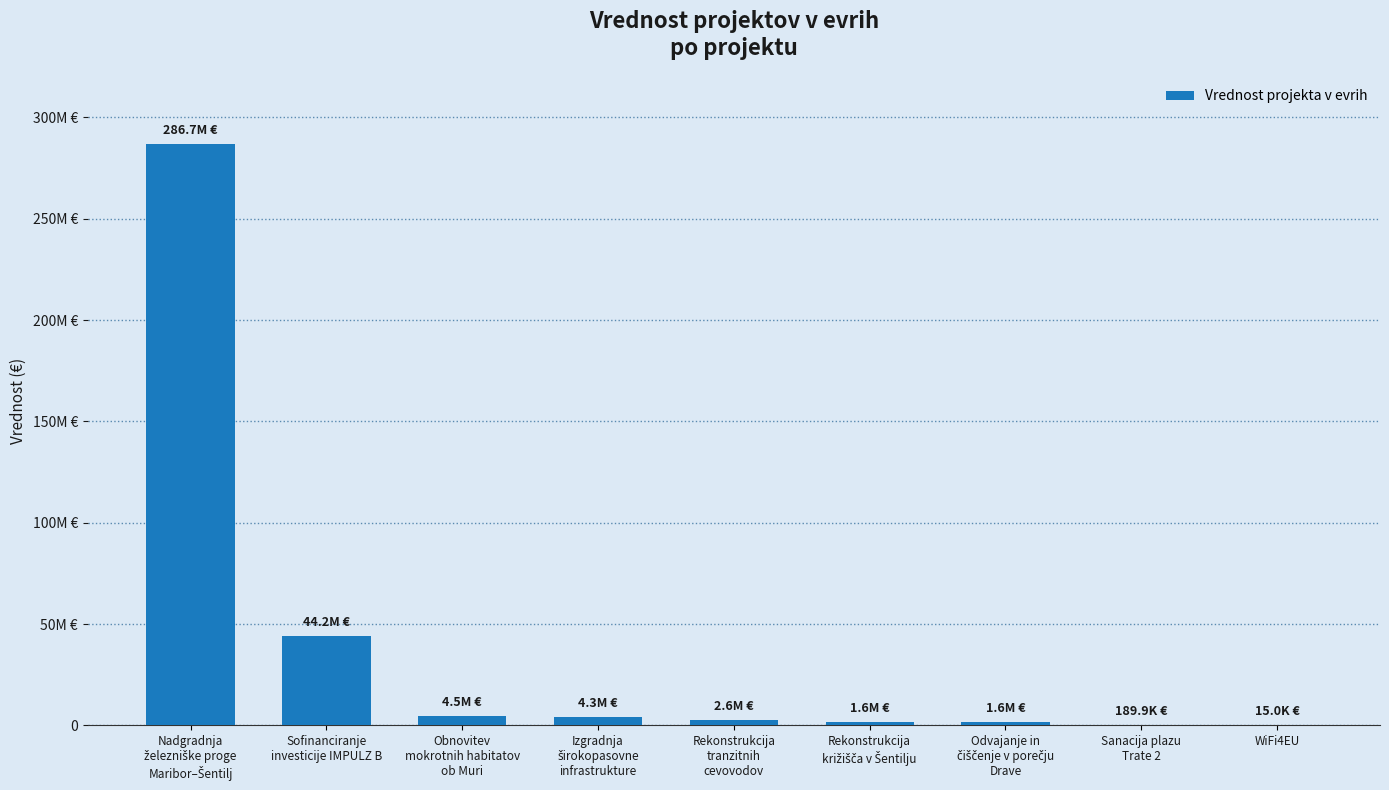

Are the bars horizontal?

No